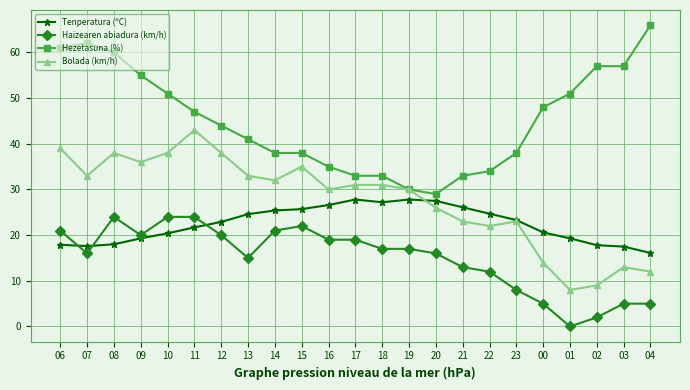

Which series has the widest spread of values?

Hezetasuna (%)